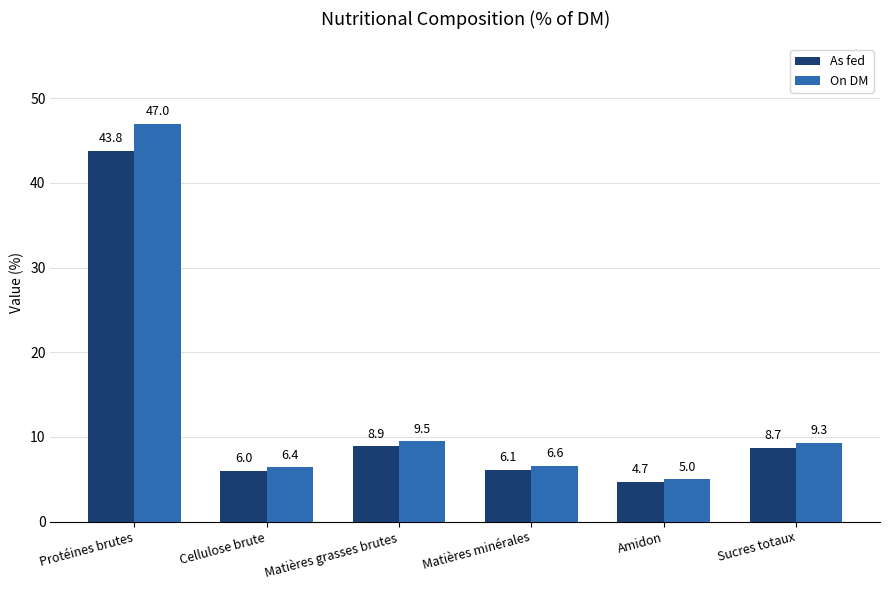

Where is As fed nearest to the value 24?

Matières grasses brutes